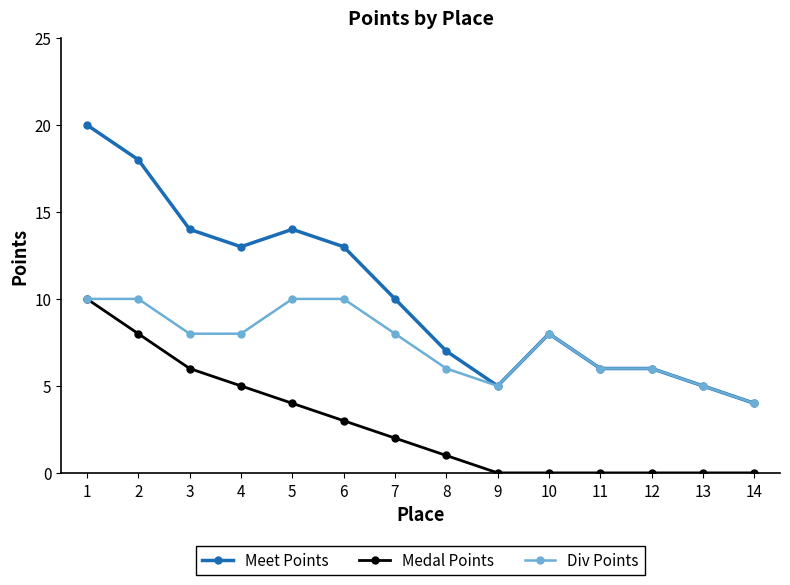

What are all the series names shown in the legend?

Meet Points, Medal Points, Div Points